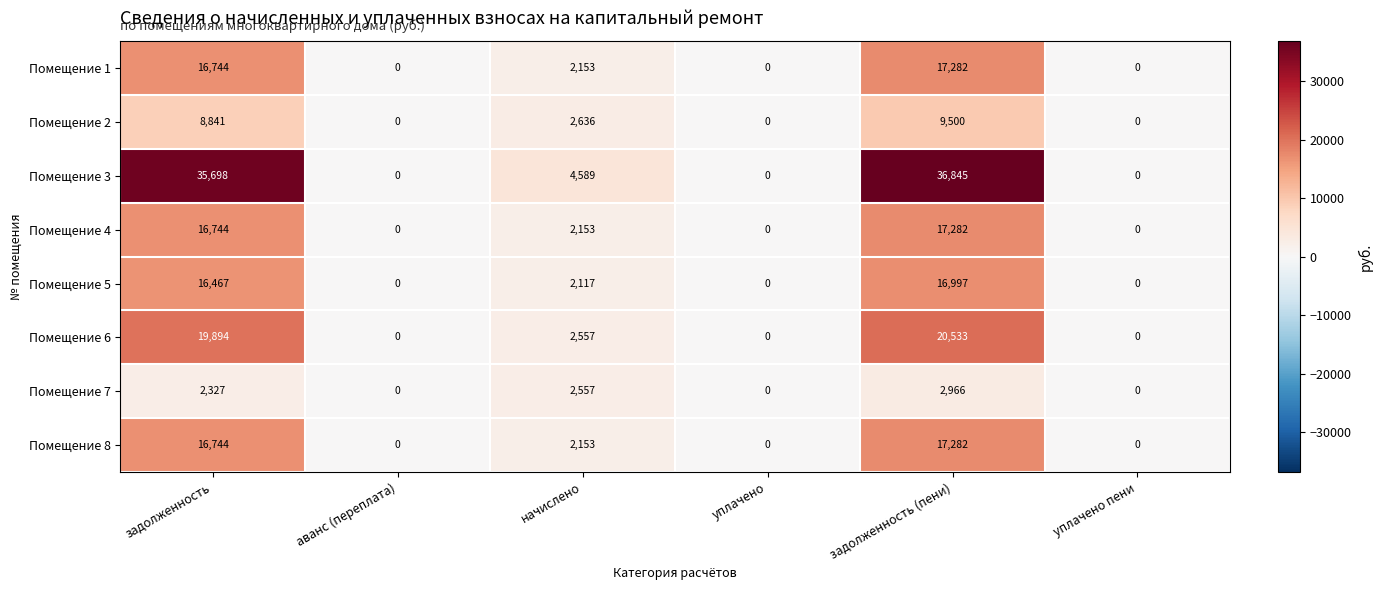

What is the spread (max minus min) of values at задолженность?

33371